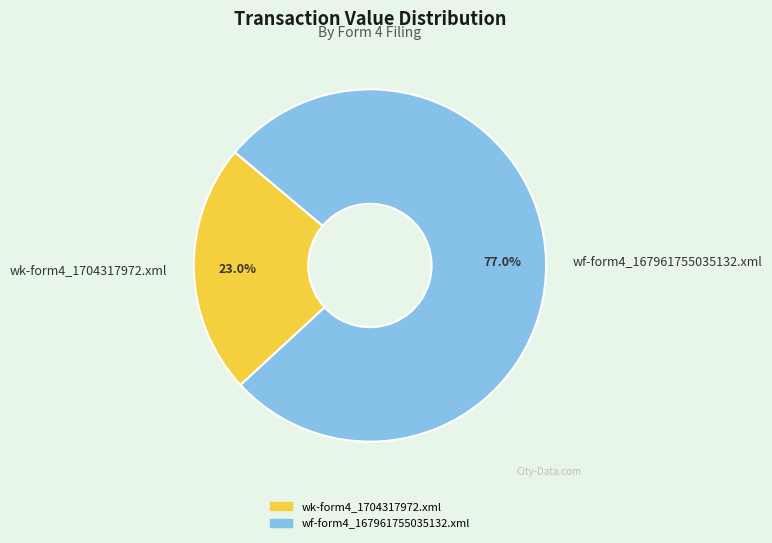

To the nearest percent, what portion does wk-form4_1704317972.xml represent?

23%